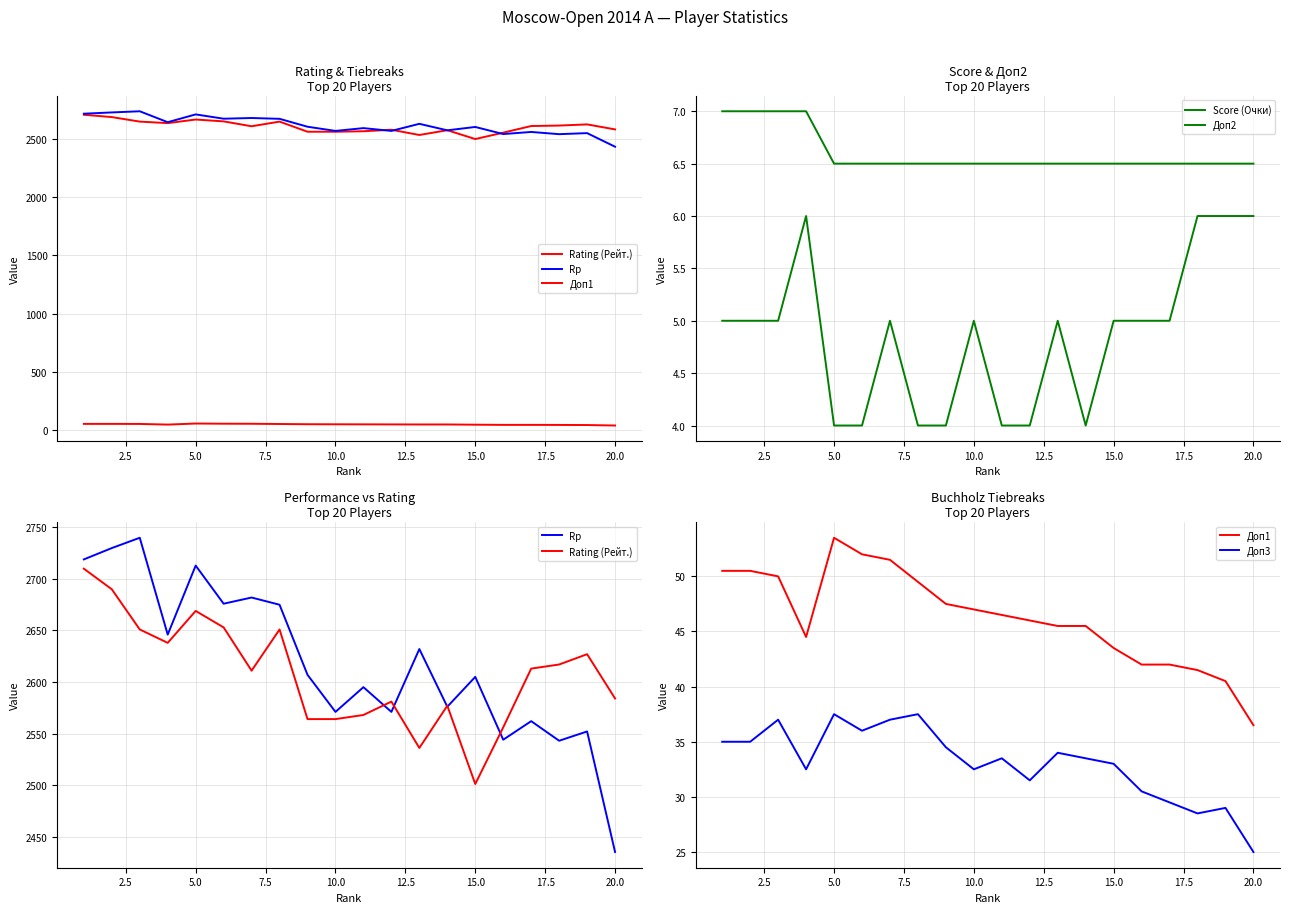

In Rp, how many points are higher than both neighbors (excluding endpoints)?

8